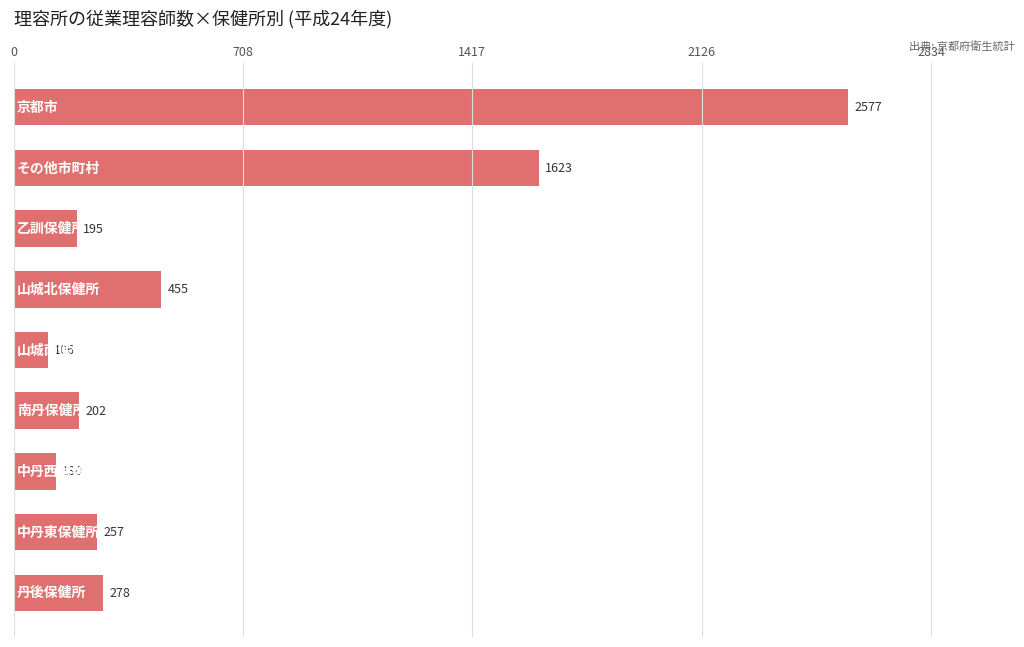

What is the average value?

647